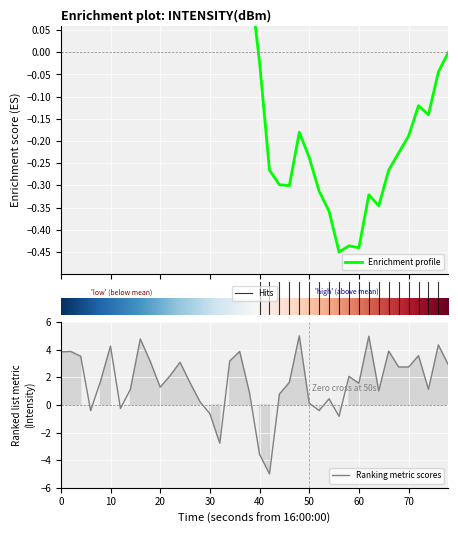

How many interior local valleys (lower than both neighbors) does the data have?

11